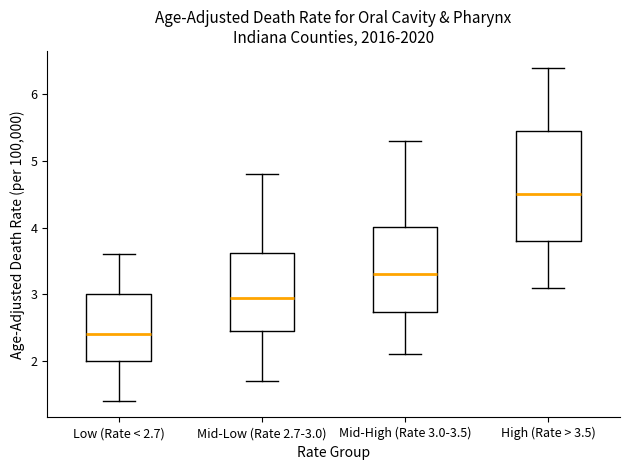

Reading left to right, read every box against the y-axis: the position of its median line, the range the box covers, and the ends of its whiskers. The values are not printed on the chart, so give them approximately, as read against the axis.

Low (Rate < 2.7): median 2.4, box 2.0 to 3.0, whiskers 1.4 to 3.6
Mid-Low (Rate 2.7-3.0): median 3.0, box 2.5 to 3.6, whiskers 1.7 to 4.8
Mid-High (Rate 3.0-3.5): median 3.3, box 2.7 to 4.0, whiskers 2.1 to 5.3
High (Rate > 3.5): median 4.5, box 3.8 to 5.5, whiskers 3.1 to 6.4